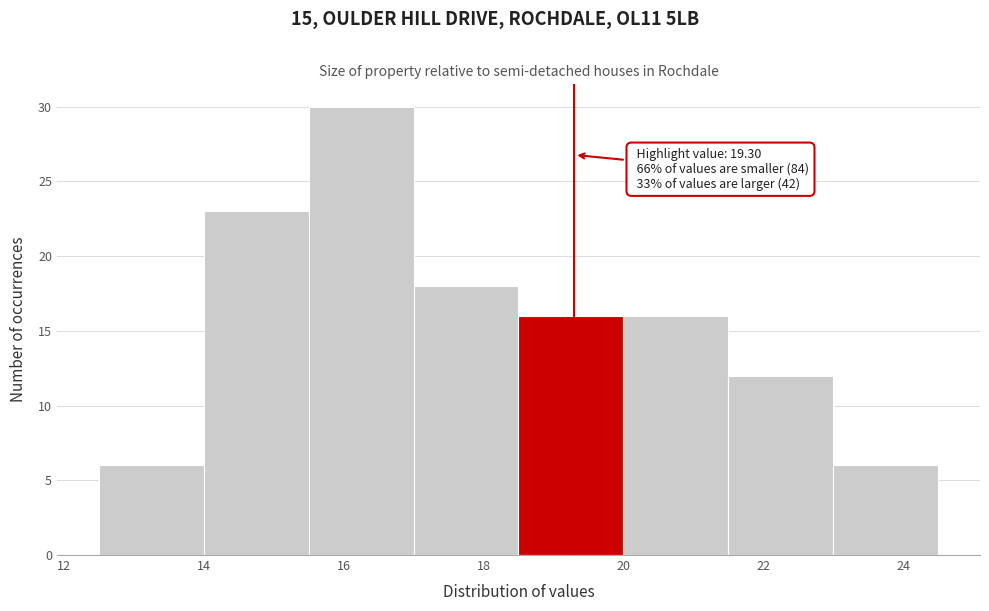

Which range on the x-axis has the tallest bar?

15.5 to 17.0